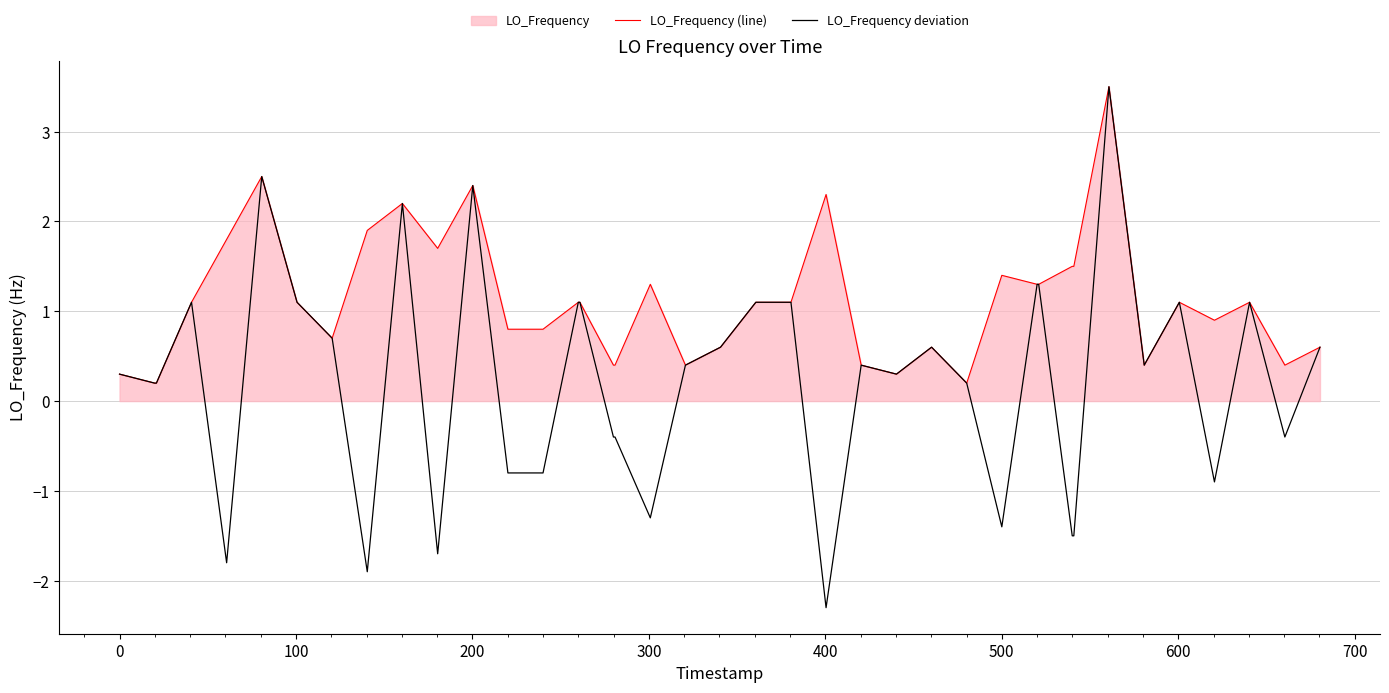

Rank the series by their average value, from lowest to highest.

LO_Frequency deviation, LO_Frequency (line)